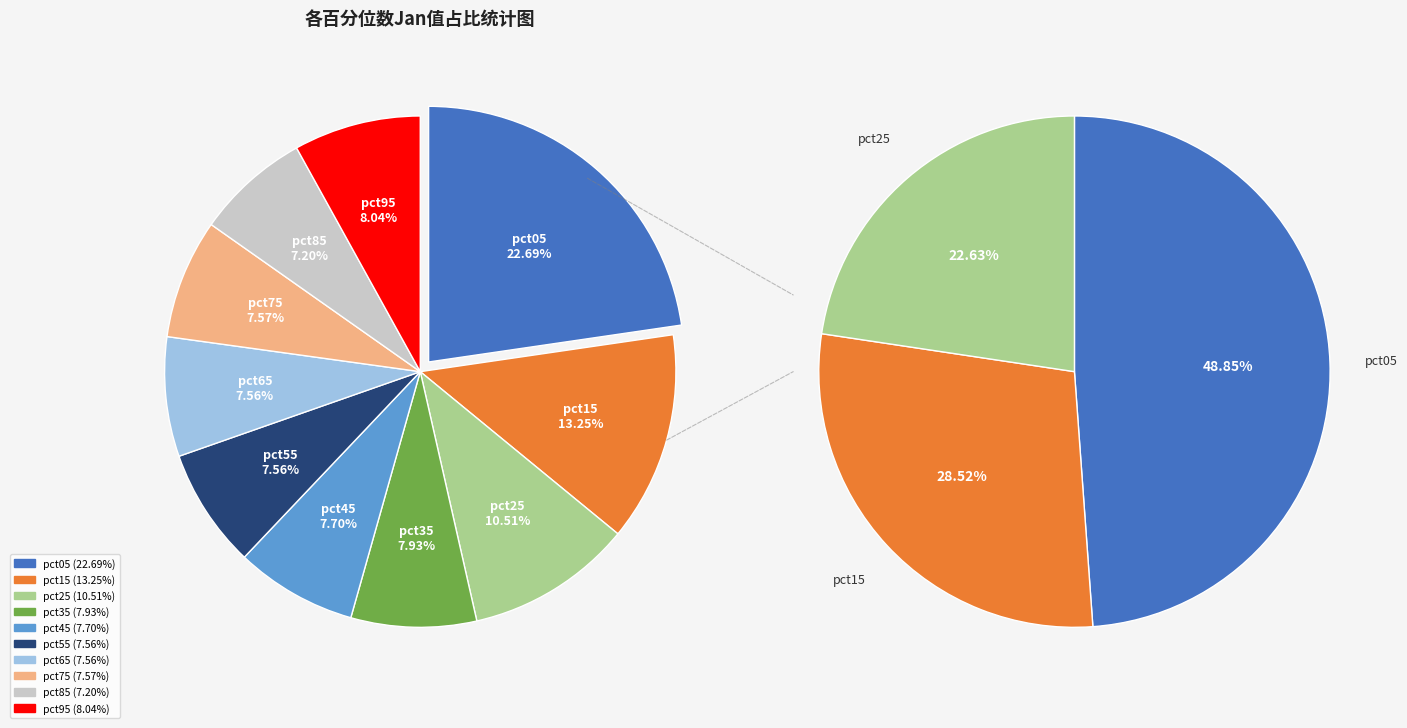

Which category has the biggest portion of the pie?

pct05